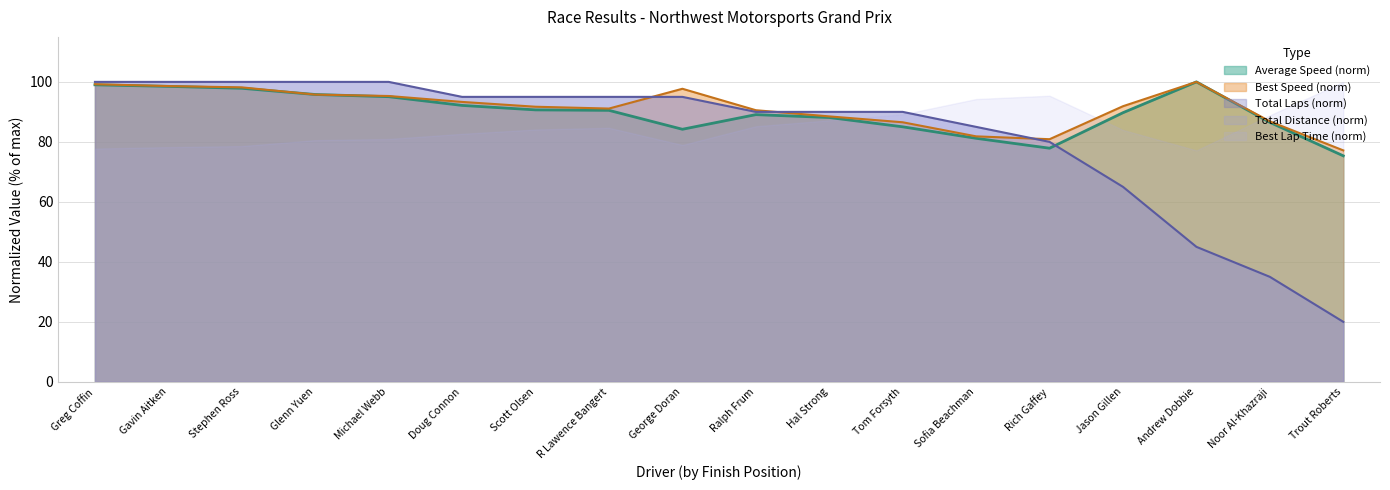

What is the label of the 7th point from the right?

Tom Forsyth